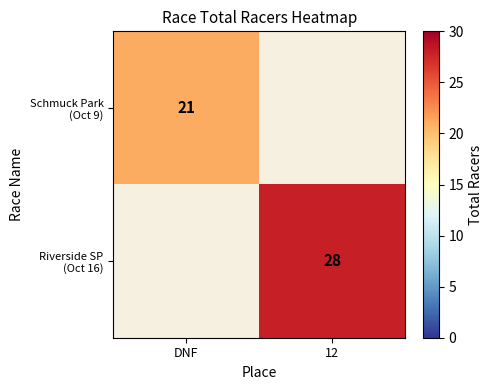

The value of Riverside SP (Oct 16) at 12 is 8. True or false?

False